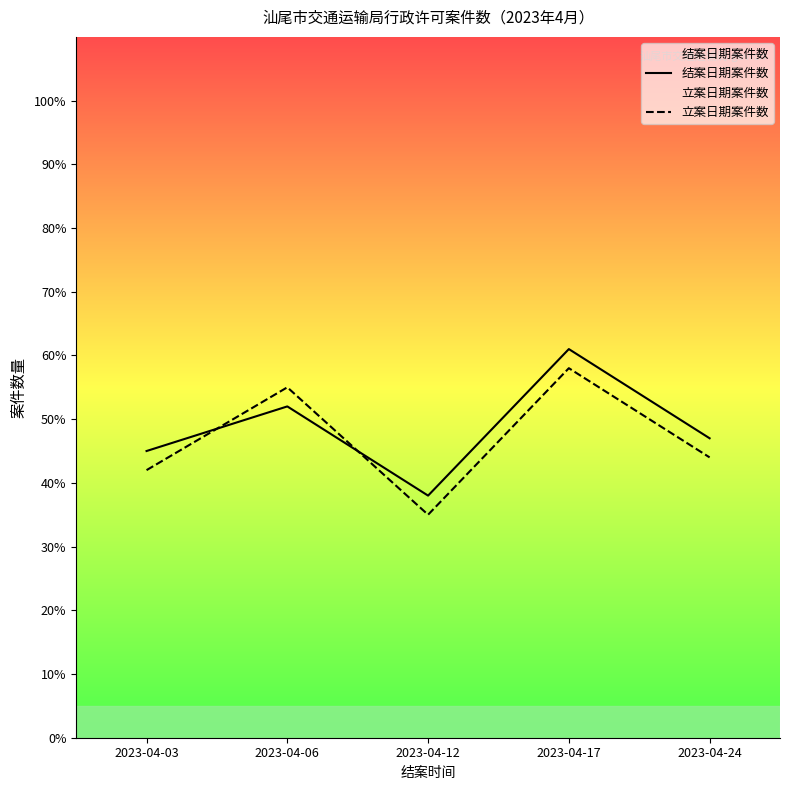

At how many categories does at least one series exceed 44?

4